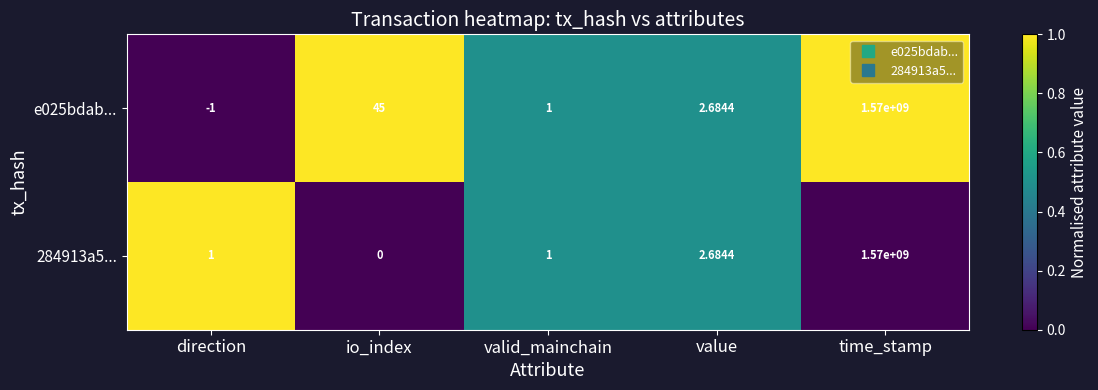

Which category has the lowest value across all series?

direction